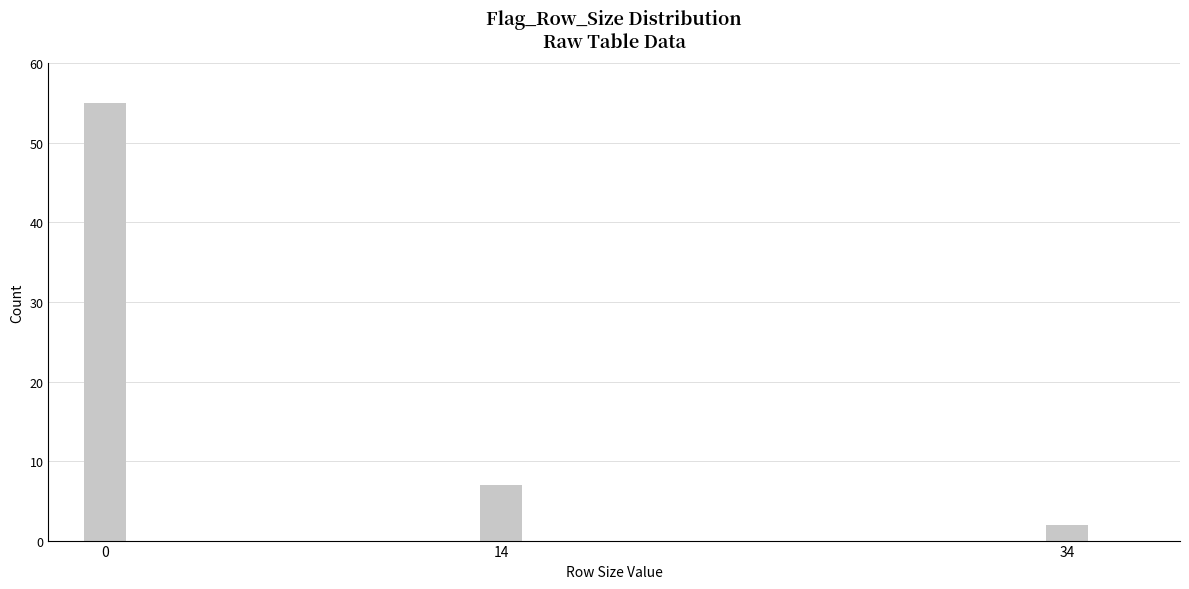

Reading left to right, list all the values displayed in this chart.

55	7	2